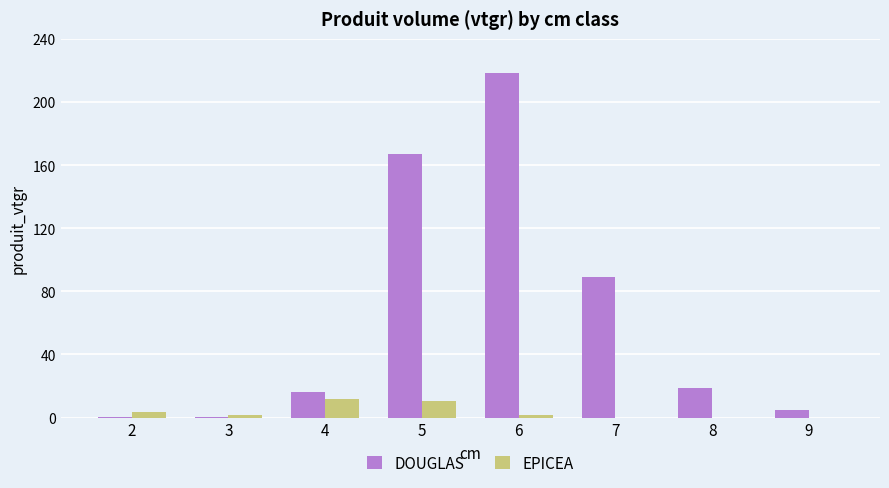

True or false: DOUGLAS has a value of 28.1 at 4.

False